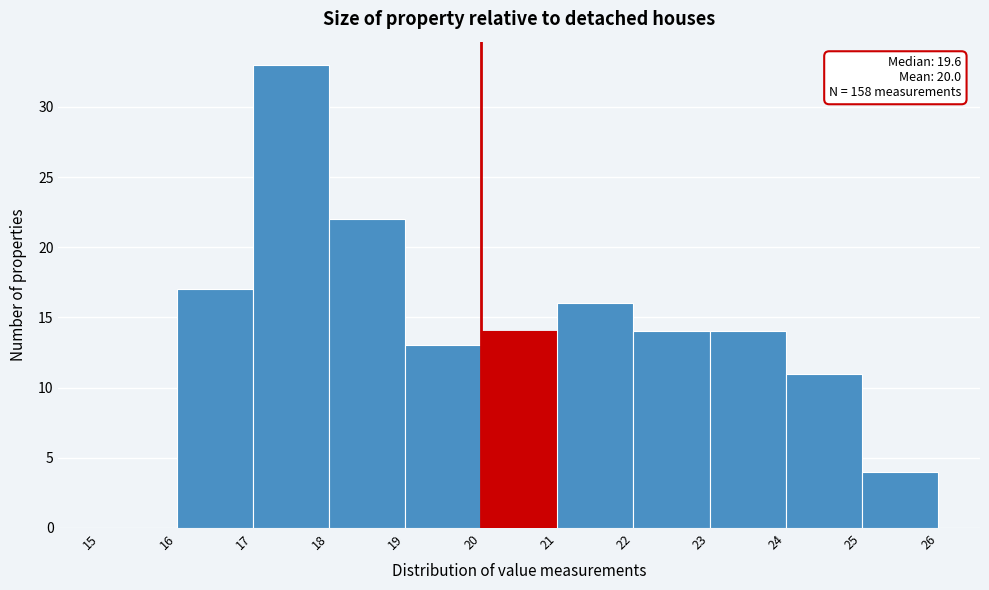

Which range on the x-axis has the tallest bar?

17 to 18